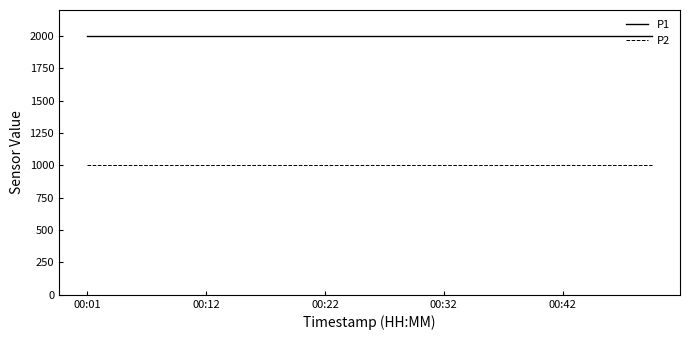

What is the greatest value displayed?

1999.9